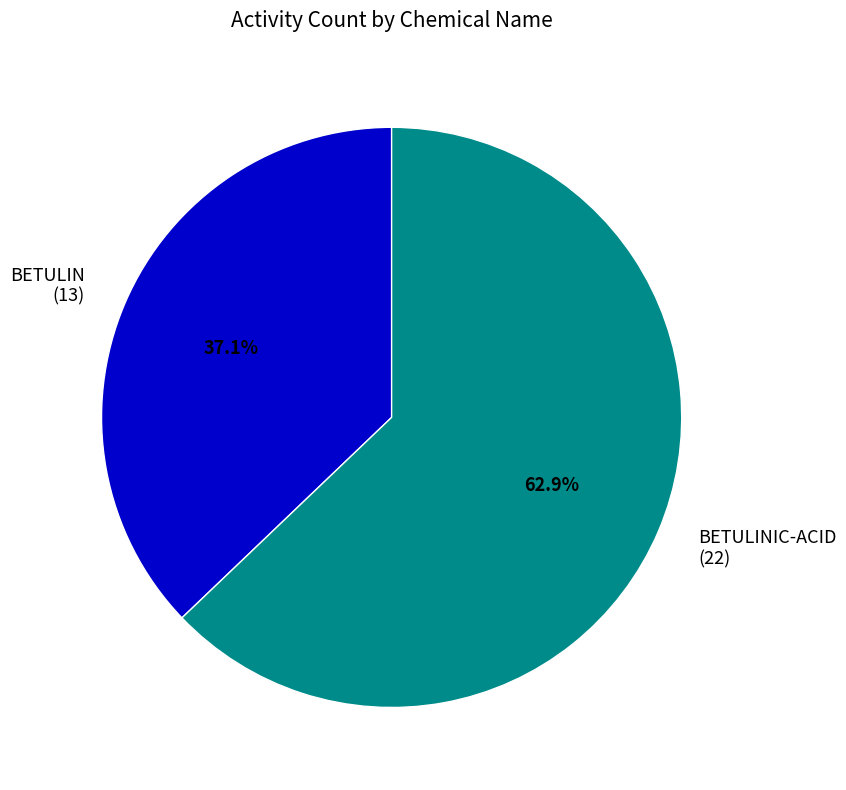

Which slice is the smallest?

BETULIN (13)